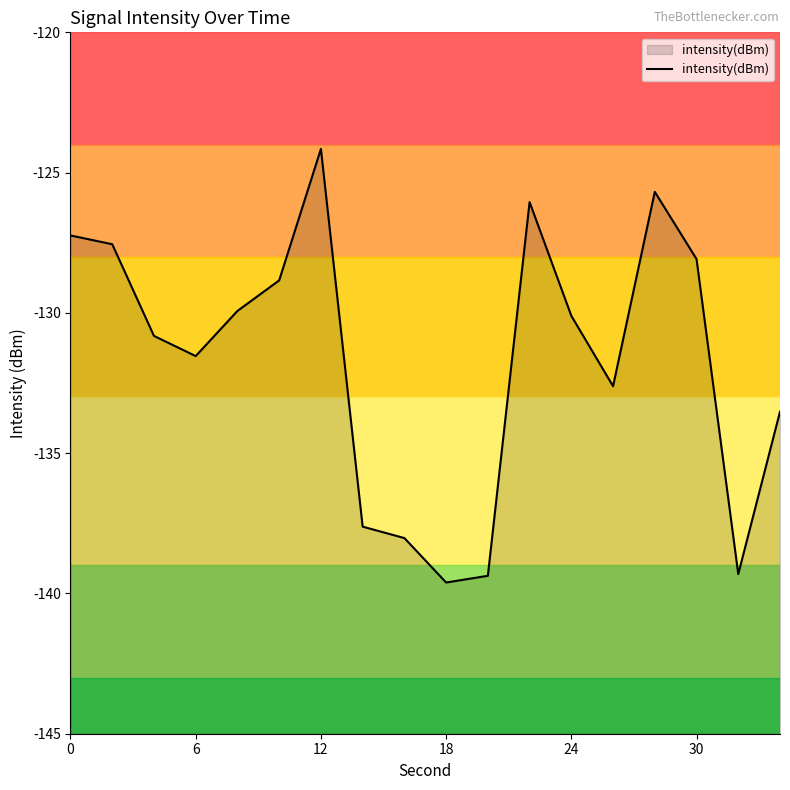

True or false: the data shows -131.5 at 6.

True